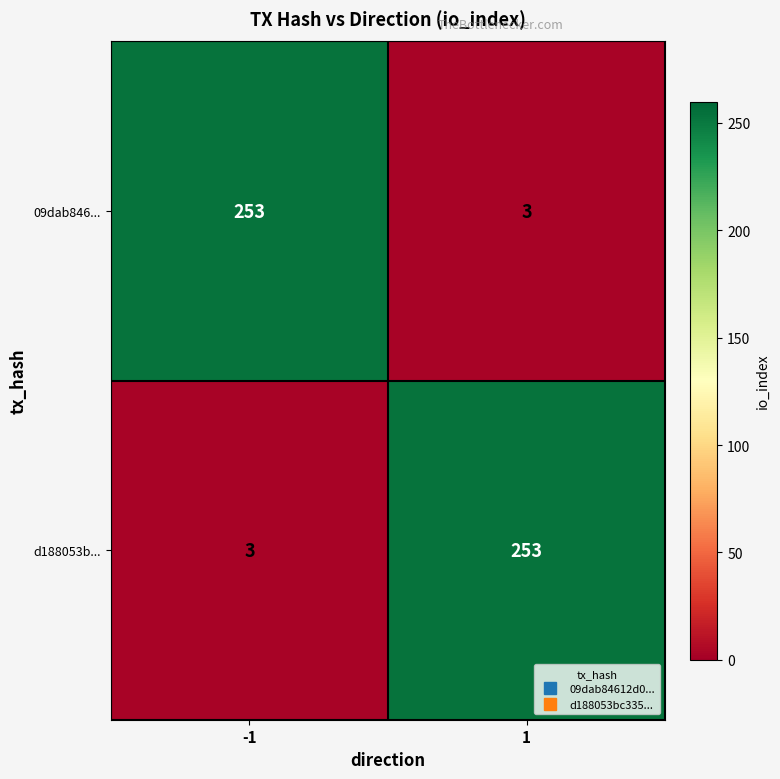

What is the spread (max minus min) of values at 1?

250